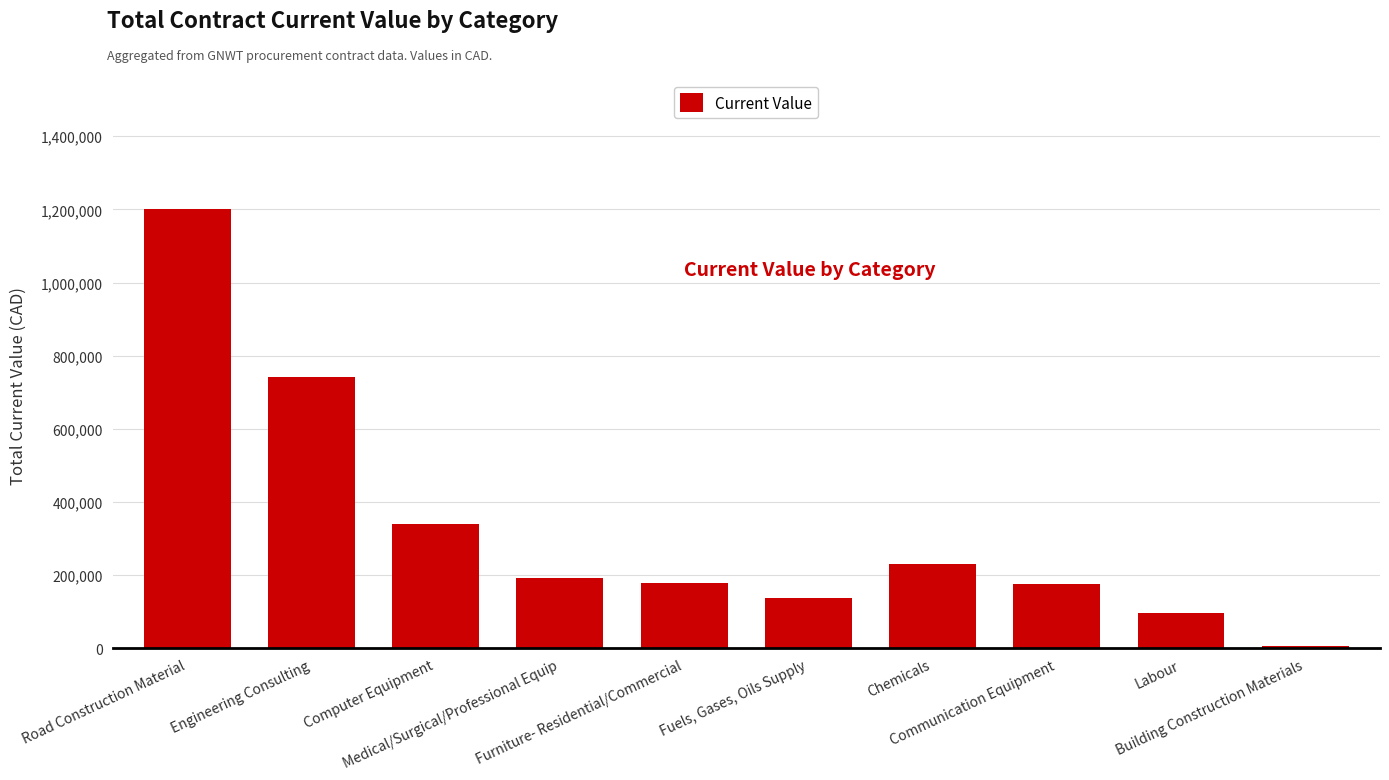

What is the maximum value shown in the chart?

1199803.7